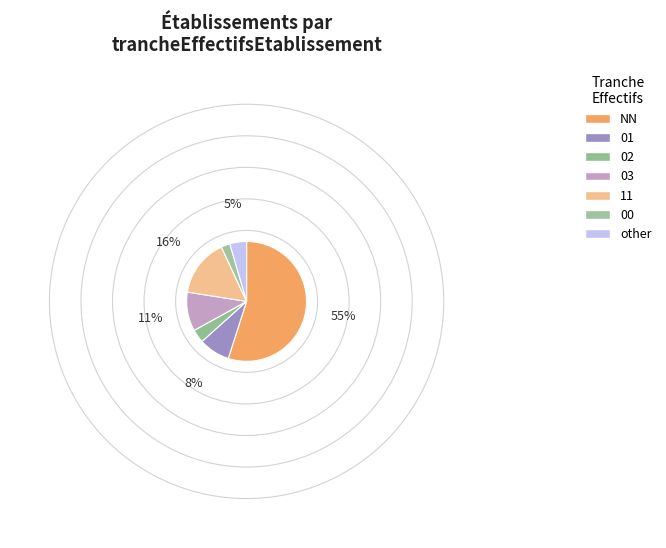

Which slice represents more than half of the pie?

NN